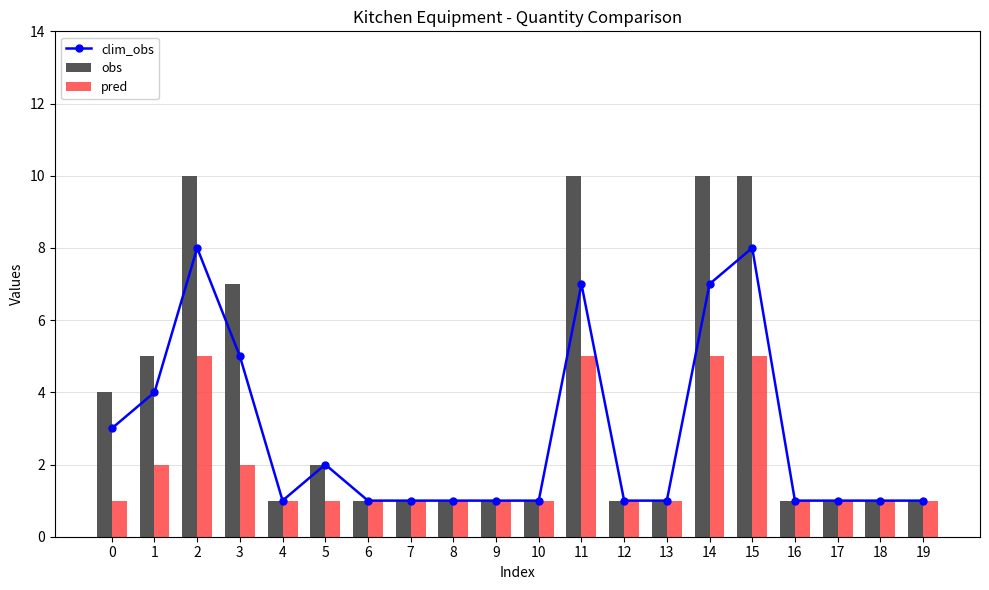

What is the total value across all series at 16?

3